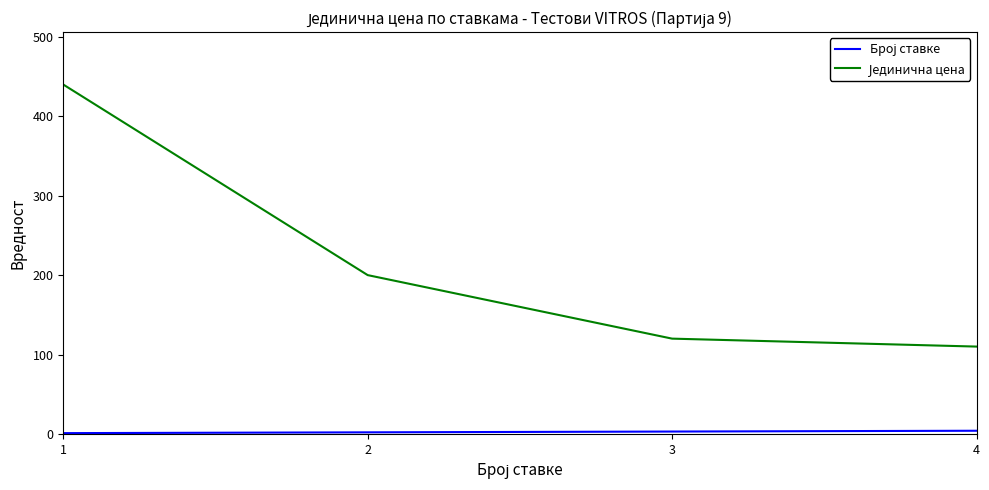

What is the maximum value shown in the chart?

440